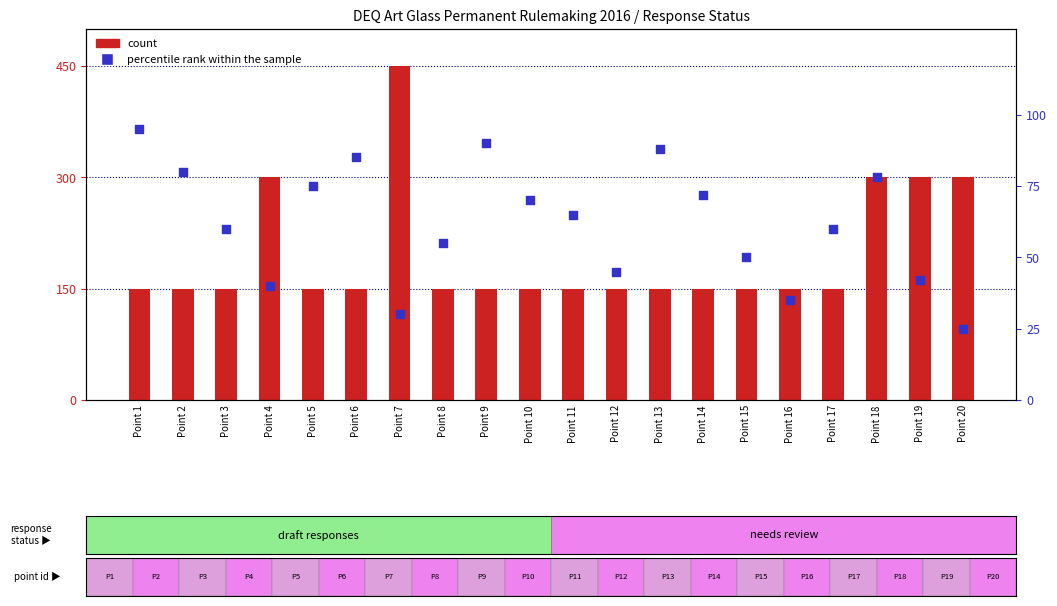

What are all the series names shown in the legend?

count, percentile rank within the sample